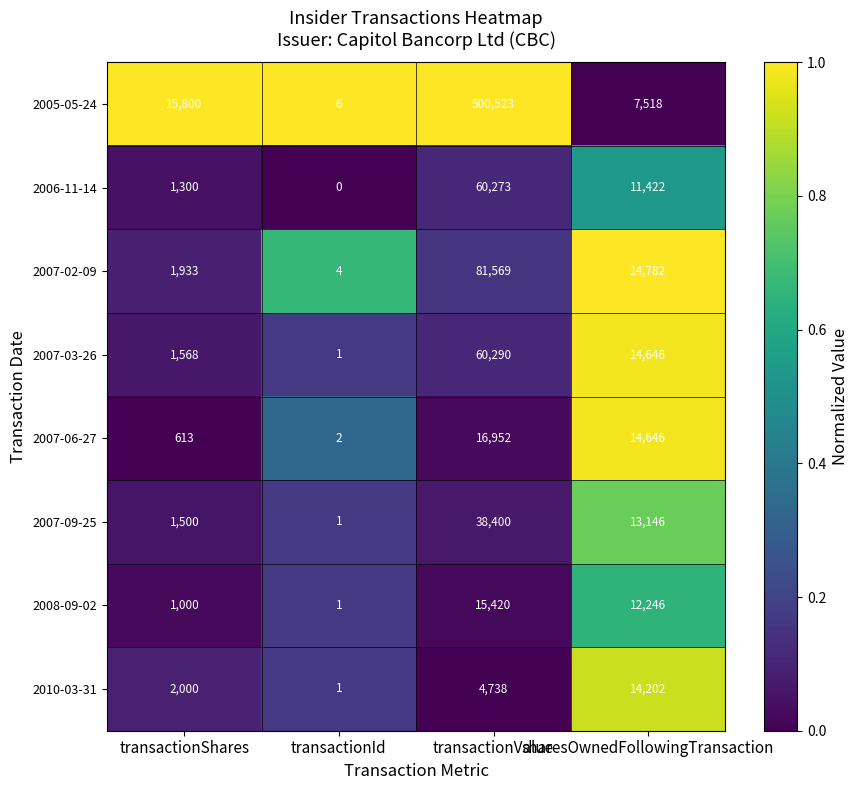

Which category has the highest value in the 2007-09-25 series?

transactionValue